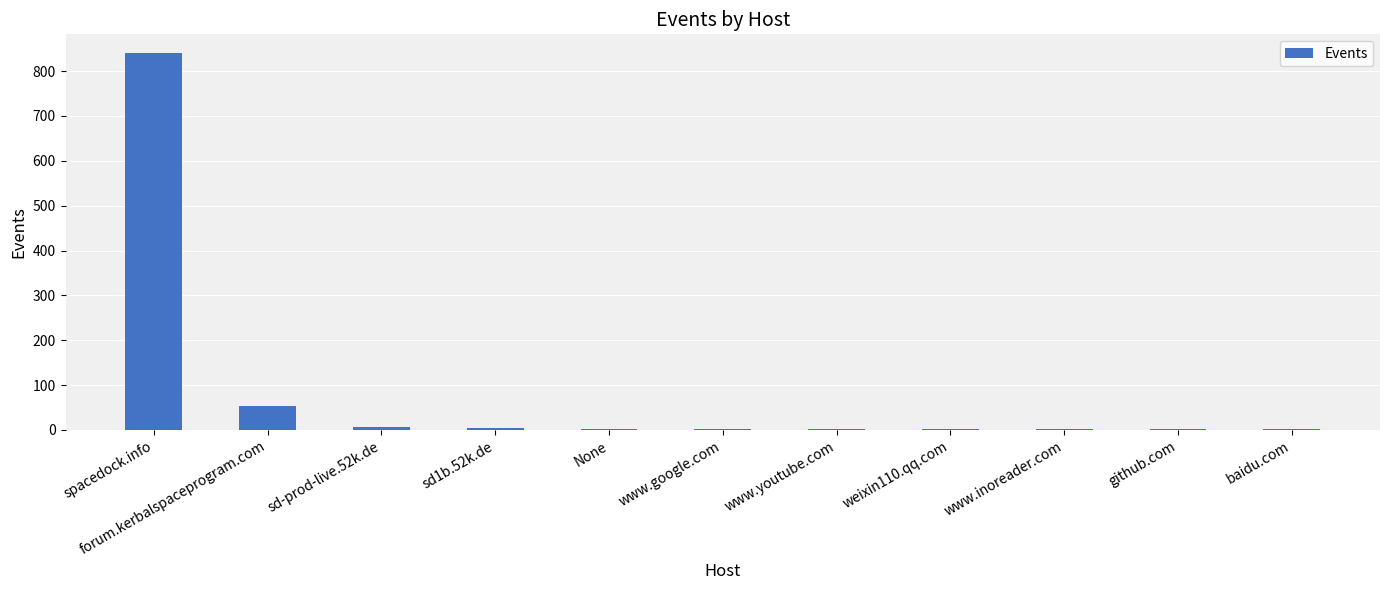

Where is the data nearest to the value 420?

forum.kerbalspaceprogram.com